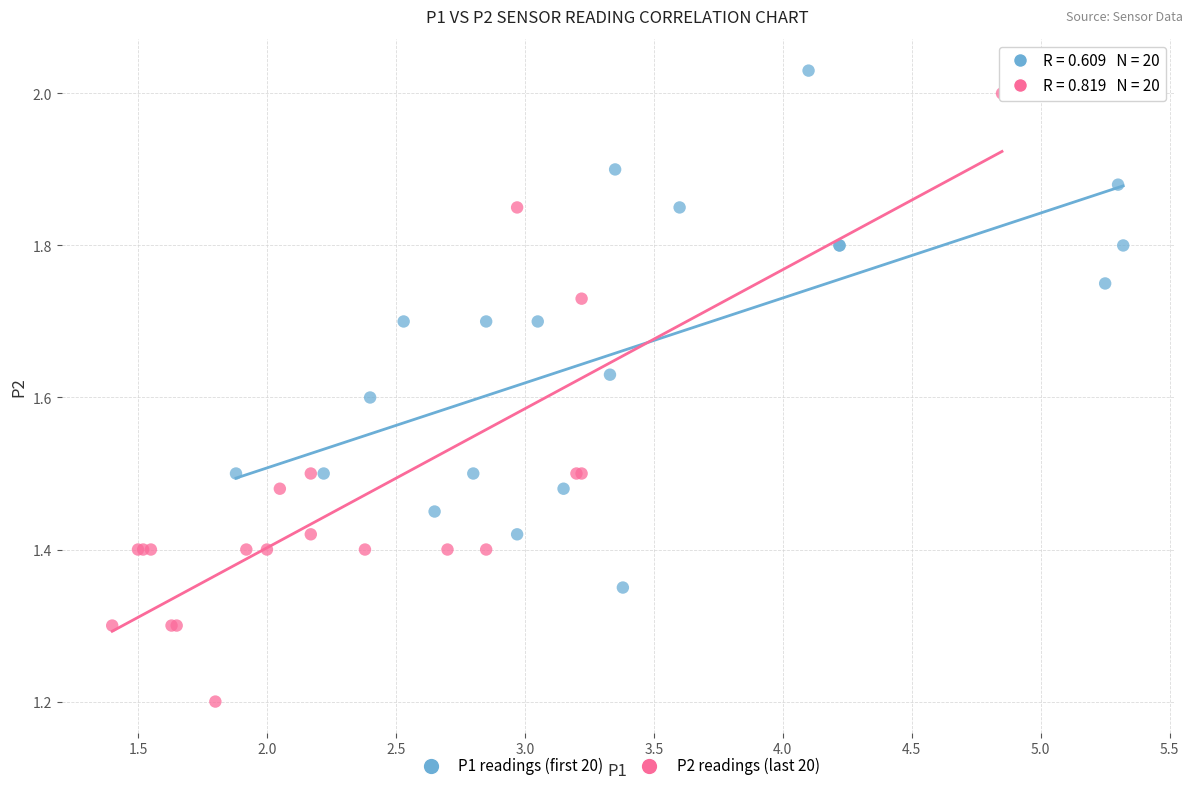

Which series has the widest spread of Y values?

P2 readings (last 20)